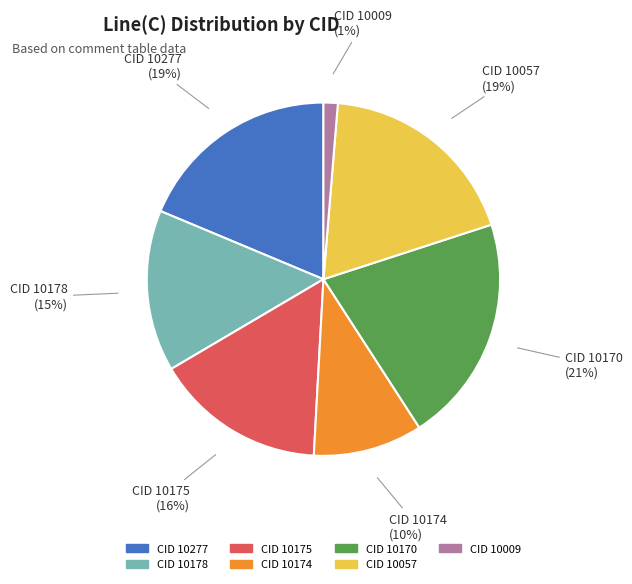

Do CID 10277 and CID 10174 together represent more than half of the pie?

No